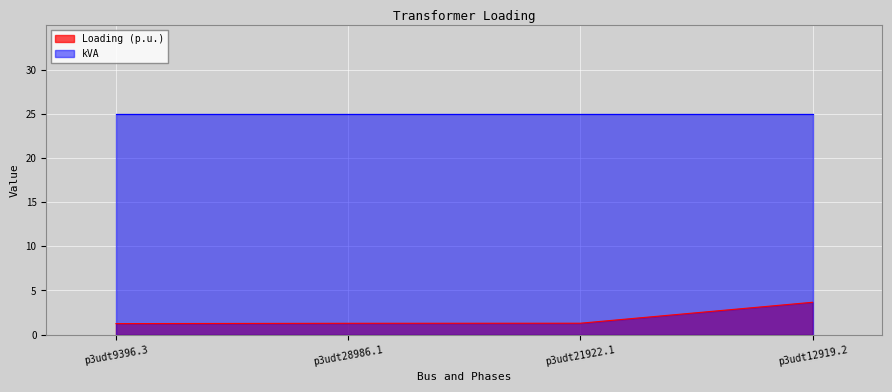

What position from the left is p3udt28986.1?

2